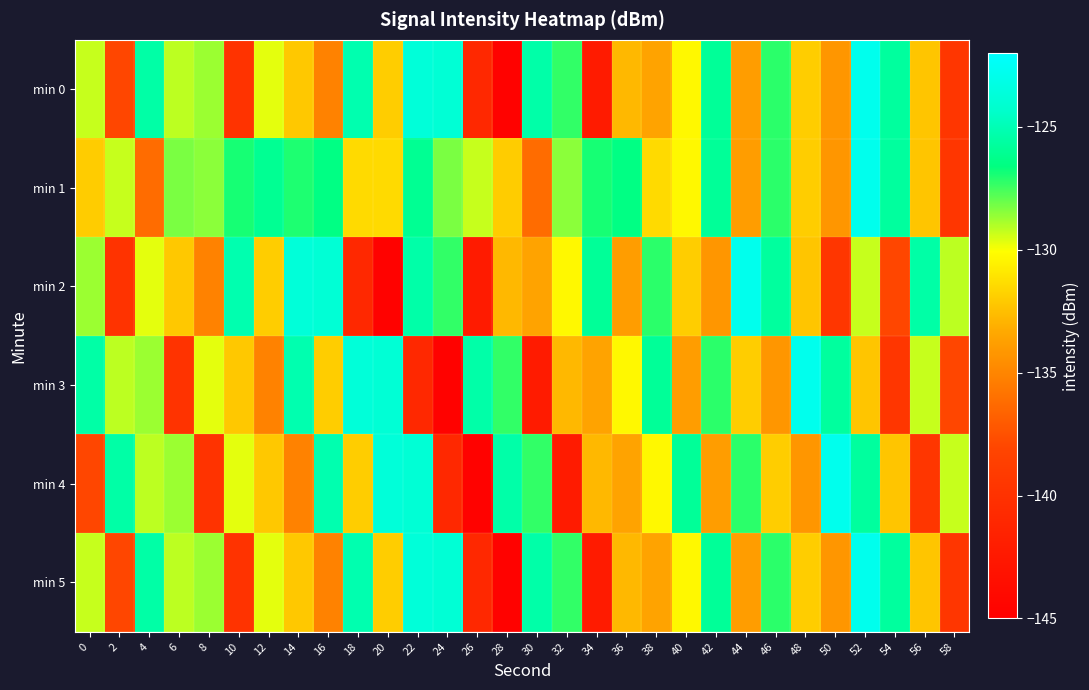

Reading right to left, transcribe all the data shown in this chart.

min 0: 58=-139.5	56=-132.3	54=-125.7	52=-122.8	50=-134.2	48=-132.0	46=-127.2	44=-133.8	42=-125.9	40=-130.3	38=-133.5	36=-132.8	34=-142.3	32=-127.3	30=-125.4	28=-144.8	26=-140.9	24=-123.9	22=-123.7	20=-131.9	18=-125.2	16=-135.1	14=-132.1	12=-129.7	10=-139.8	8=-128.7	6=-129.1	4=-125.4	2=-138.0	0=-129.3
min 1: 58=-139.5	56=-132.3	54=-125.7	52=-122.8	50=-134.2	48=-132.0	46=-127.2	44=-133.8	42=-125.9	40=-130.3	38=-131.5	36=-126.5	34=-126.9	32=-128.5	30=-136.2	28=-132.0	26=-129.3	24=-128.3	22=-126.0	20=-131.5	18=-131.5	16=-126.5	14=-127.0	12=-126.0	10=-126.9	8=-128.5	6=-128.3	4=-136.2	2=-129.3	0=-132.0
min 2: 58=-129.1	56=-125.4	54=-138.0	52=-129.3	50=-139.5	48=-132.3	46=-125.7	44=-122.8	42=-134.2	40=-132.0	38=-127.2	36=-133.8	34=-125.9	32=-130.3	30=-133.5	28=-132.8	26=-142.3	24=-127.3	22=-125.4	20=-144.8	18=-140.9	16=-123.9	14=-123.7	12=-131.9	10=-125.2	8=-135.1	6=-132.1	4=-129.7	2=-139.8	0=-128.7
min 3: 58=-138.0	56=-129.3	54=-139.5	52=-132.3	50=-125.7	48=-122.8	46=-134.2	44=-132.0	42=-127.2	40=-133.8	38=-125.9	36=-130.3	34=-133.5	32=-132.8	30=-142.3	28=-127.3	26=-125.4	24=-144.8	22=-140.9	20=-123.9	18=-123.7	16=-131.9	14=-125.2	12=-135.1	10=-132.1	8=-129.7	6=-139.8	4=-128.7	2=-129.1	0=-125.4
min 4: 58=-129.3	56=-139.5	54=-132.3	52=-125.7	50=-122.8	48=-134.2	46=-132.0	44=-127.2	42=-133.8	40=-125.9	38=-130.3	36=-133.5	34=-132.8	32=-142.3	30=-127.3	28=-125.4	26=-144.8	24=-140.9	22=-123.9	20=-123.7	18=-131.9	16=-125.2	14=-135.1	12=-132.1	10=-129.7	8=-139.8	6=-128.7	4=-129.1	2=-125.4	0=-138.0
min 5: 58=-139.5	56=-132.3	54=-125.7	52=-122.8	50=-134.2	48=-132.0	46=-127.2	44=-133.8	42=-125.9	40=-130.3	38=-133.5	36=-132.8	34=-142.3	32=-127.3	30=-125.4	28=-144.8	26=-140.9	24=-123.9	22=-123.7	20=-131.9	18=-125.2	16=-135.1	14=-132.1	12=-129.7	10=-139.8	8=-128.7	6=-129.1	4=-125.4	2=-138.0	0=-129.3